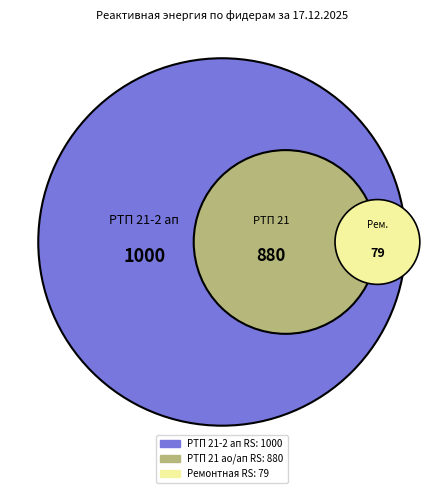

Is there a majority slice in this chart?

Yes